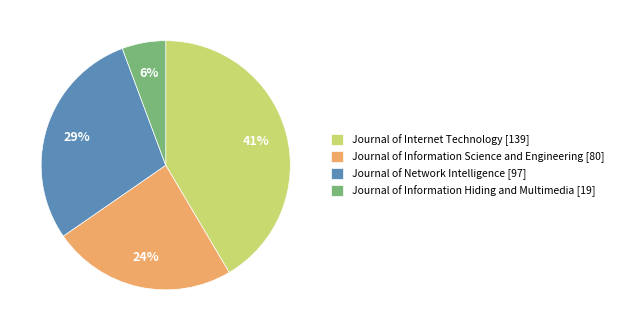

How many slices are in this pie chart?

4